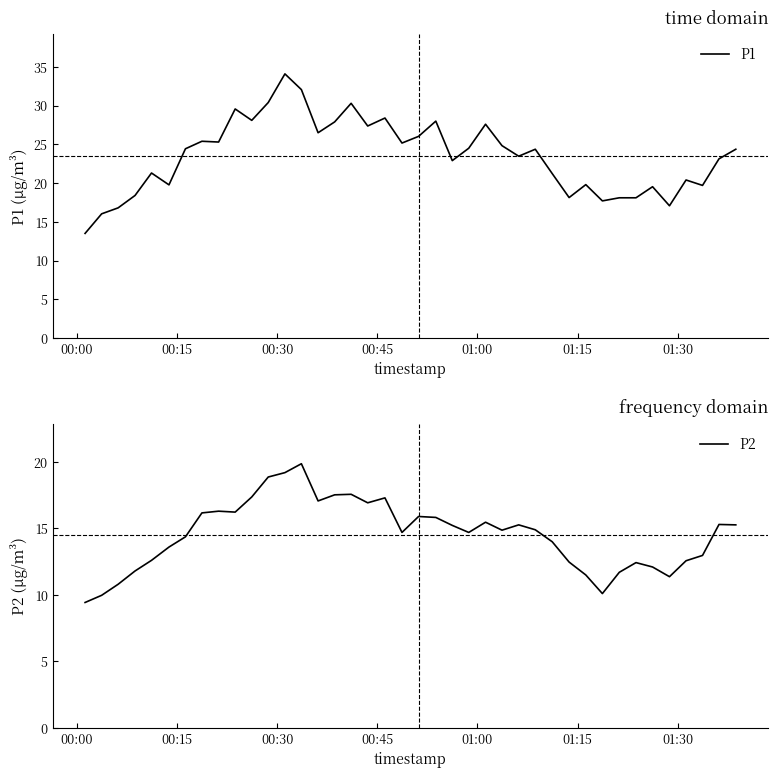

What is the value of the P1 point at the 29th from the left?

21.2